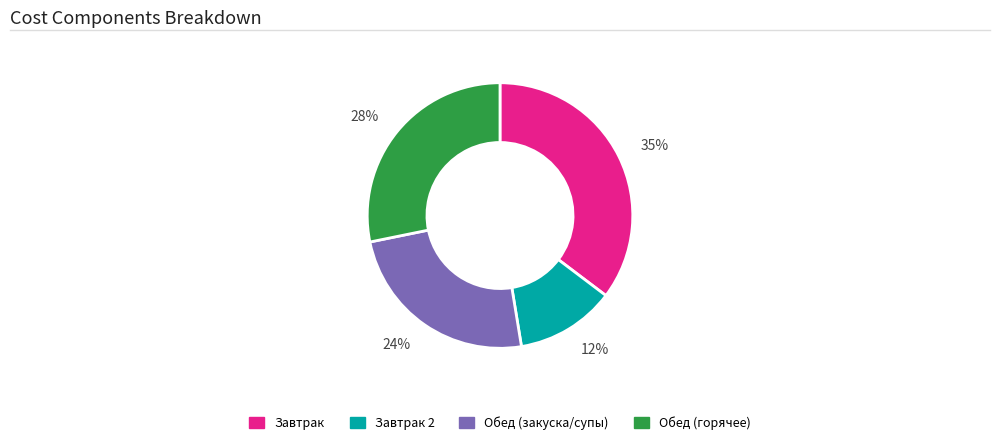

Which slice is the smallest?

Завтрак 2